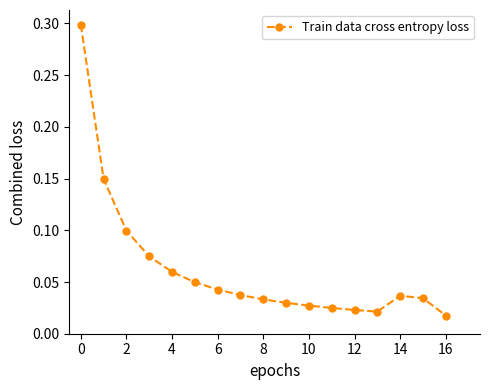

What is the maximum value shown in the chart?

0.3